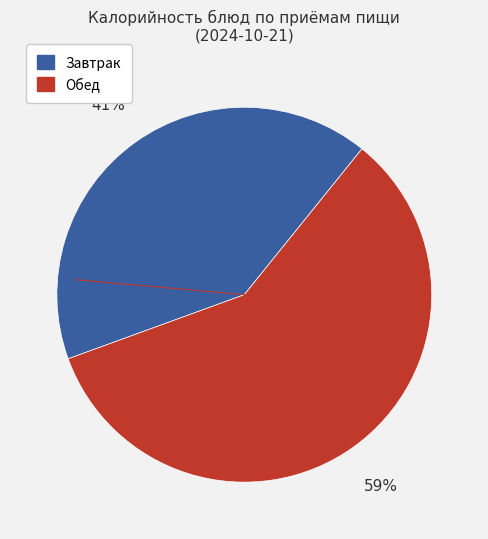

To the nearest percent, what is the average slice percentage?

50%